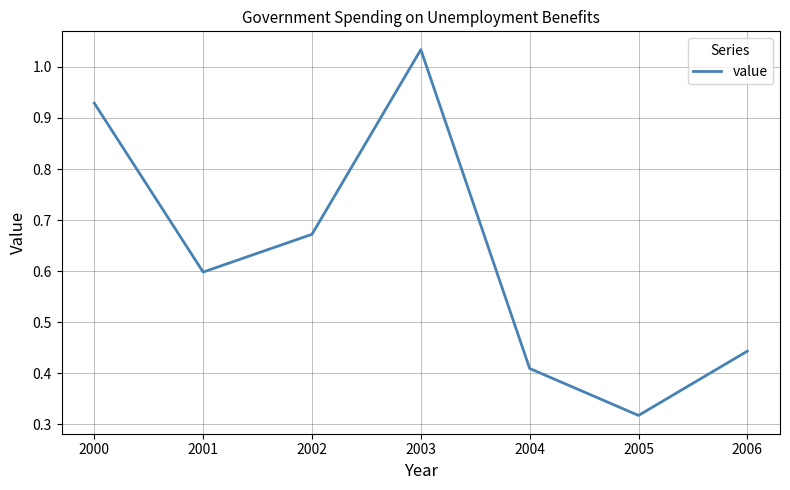

True or false: the data shows 0.6 at 2001.

True